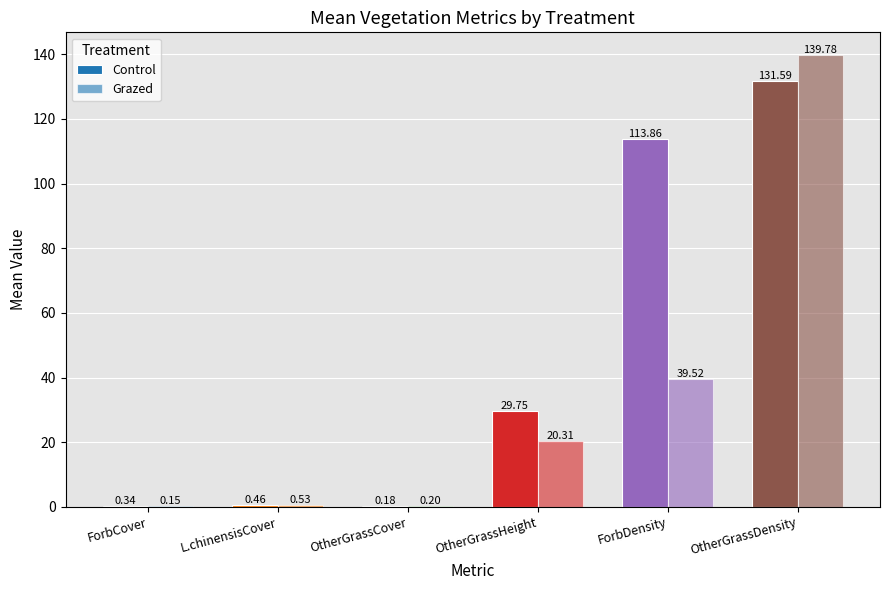

At how many categories does at least one series exceed 76?

2